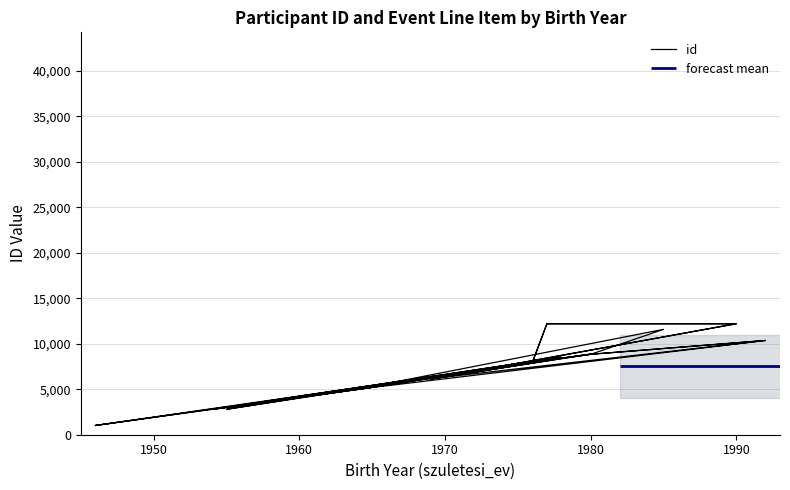

The chart shows a value of 2457 at 1970. True or false?

False